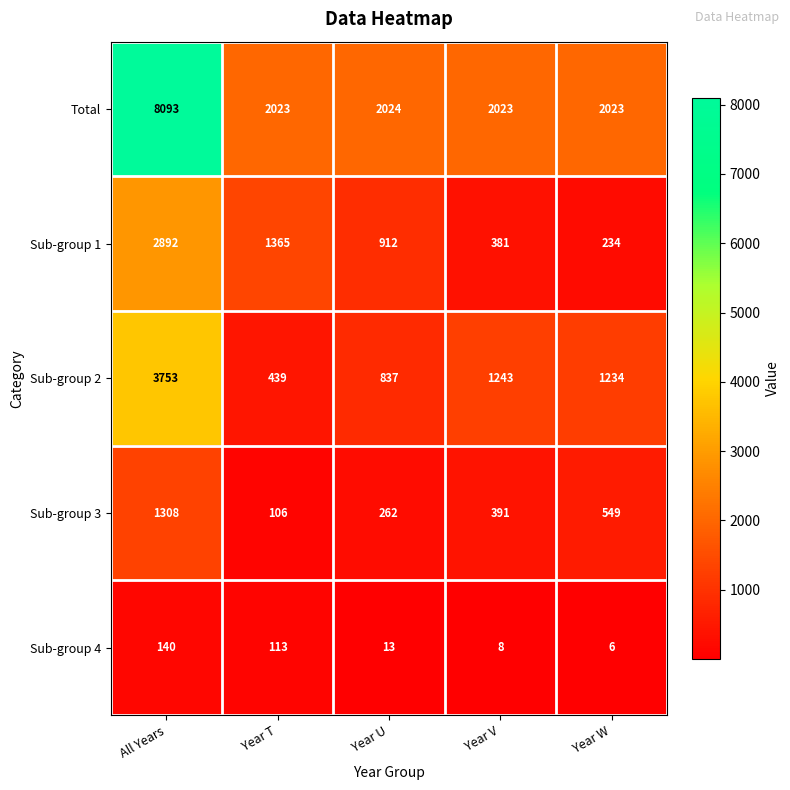

What is the smallest value displayed?

6